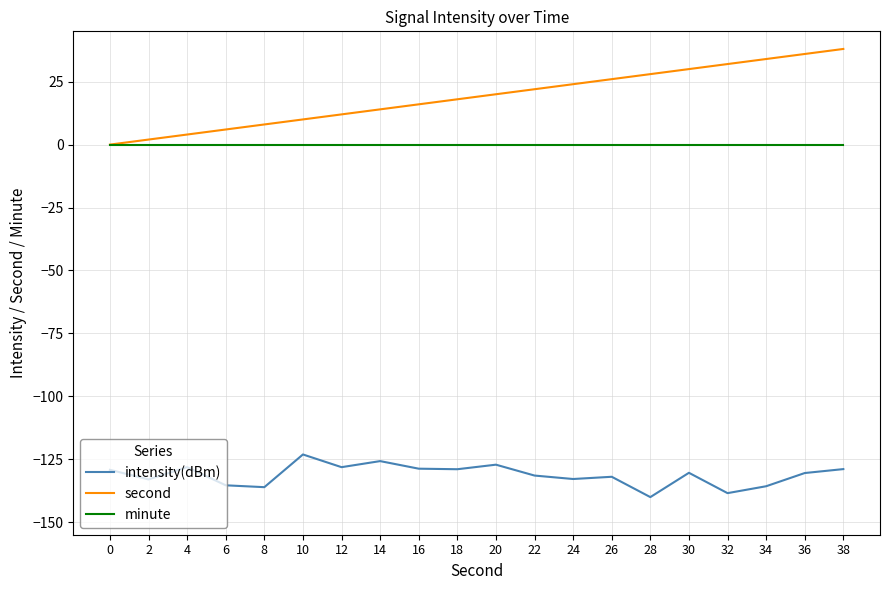

What is the maximum value shown in the chart?

38.0